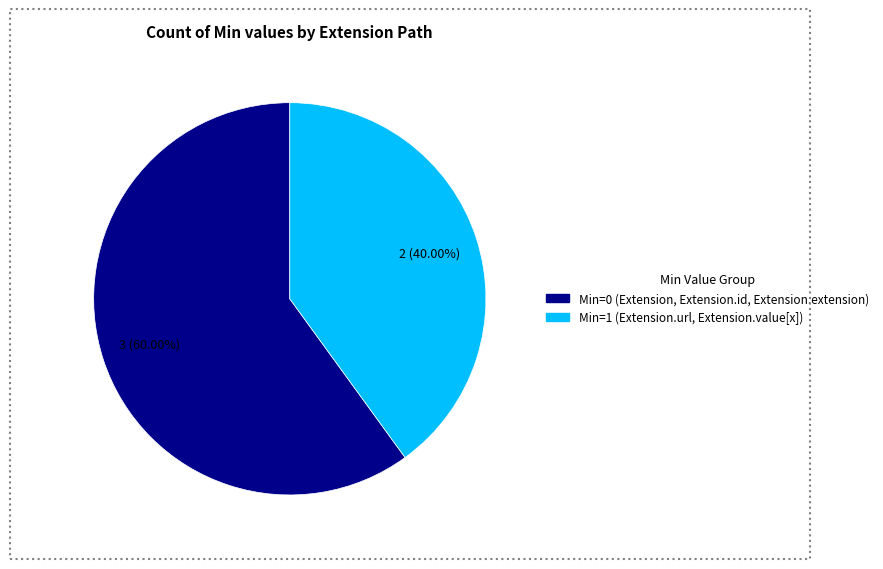

To the nearest percent, what is the average slice percentage?

50%